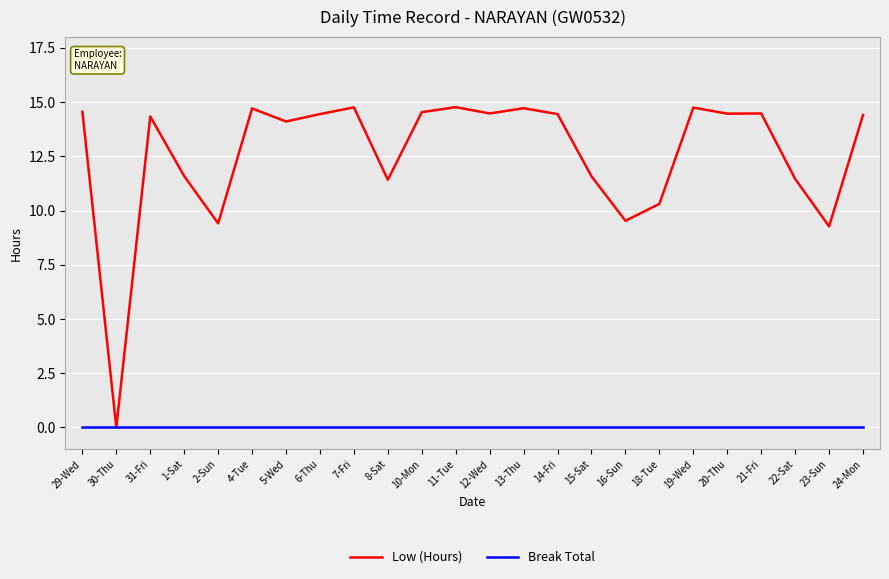

Which series has the widest spread of values?

Low (Hours)